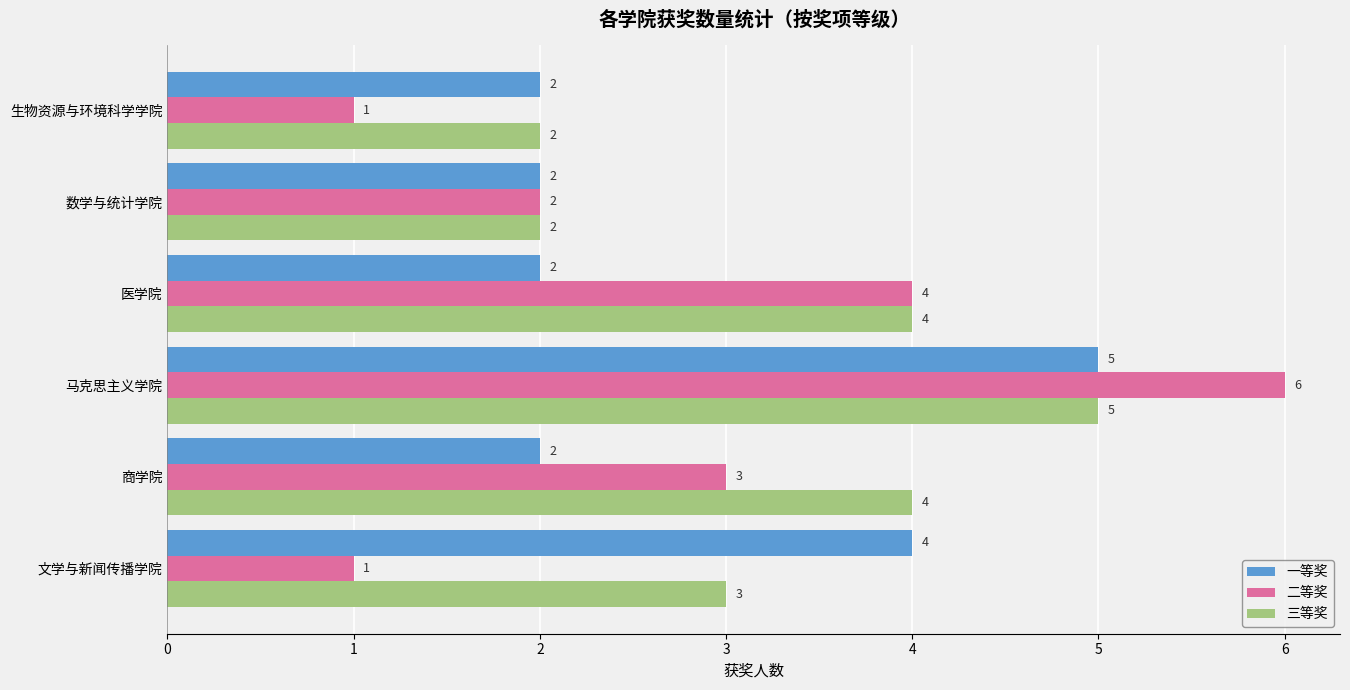

Is it true that 一等奖 equals 1 at 数学与统计学院?

False